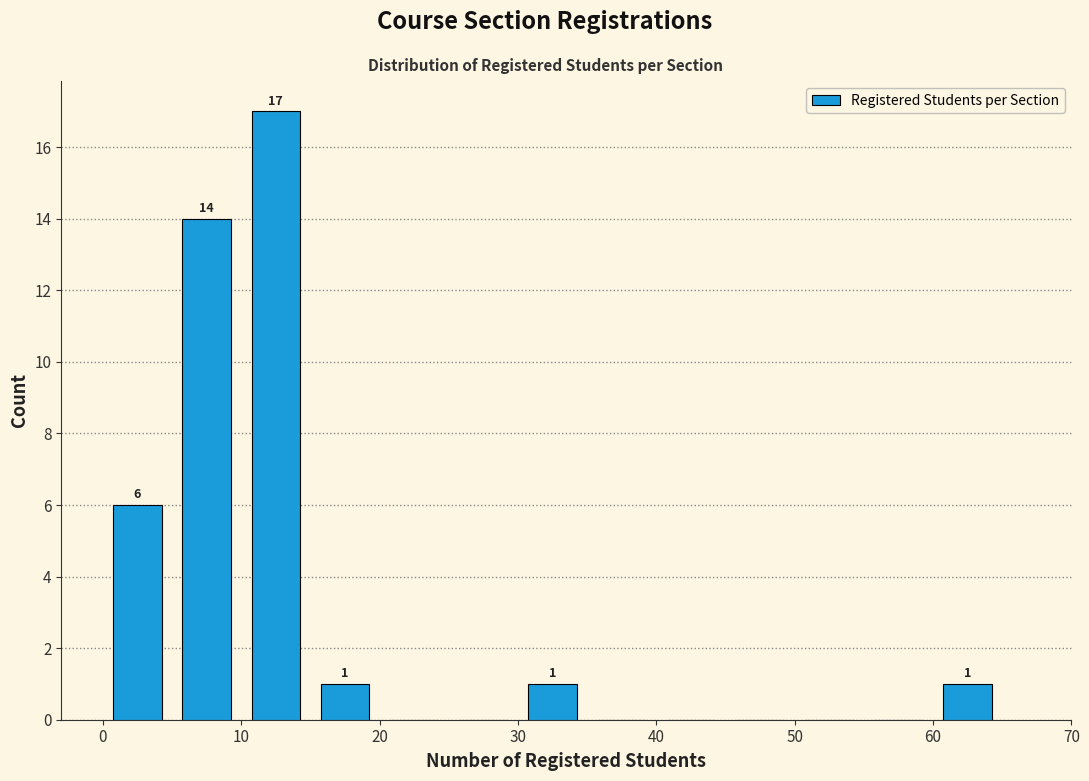

Which range on the x-axis has the tallest bar?

10 to 15